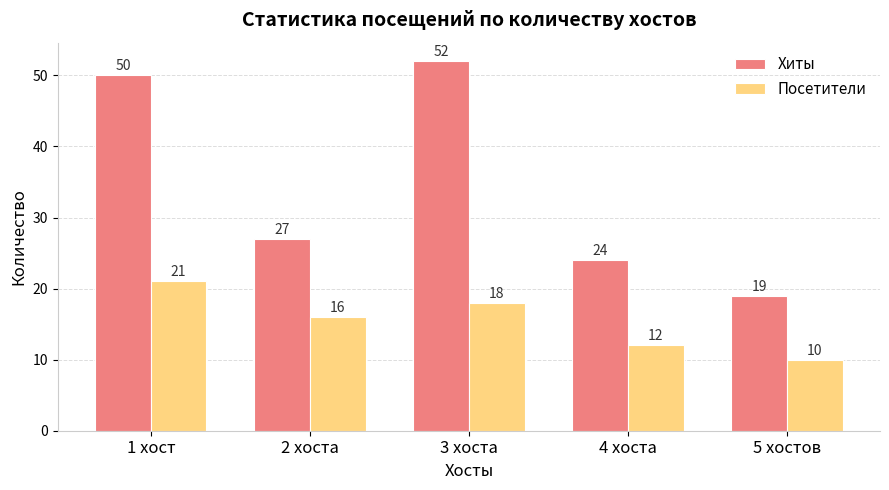

What is the highest value of the Посетители series?

21